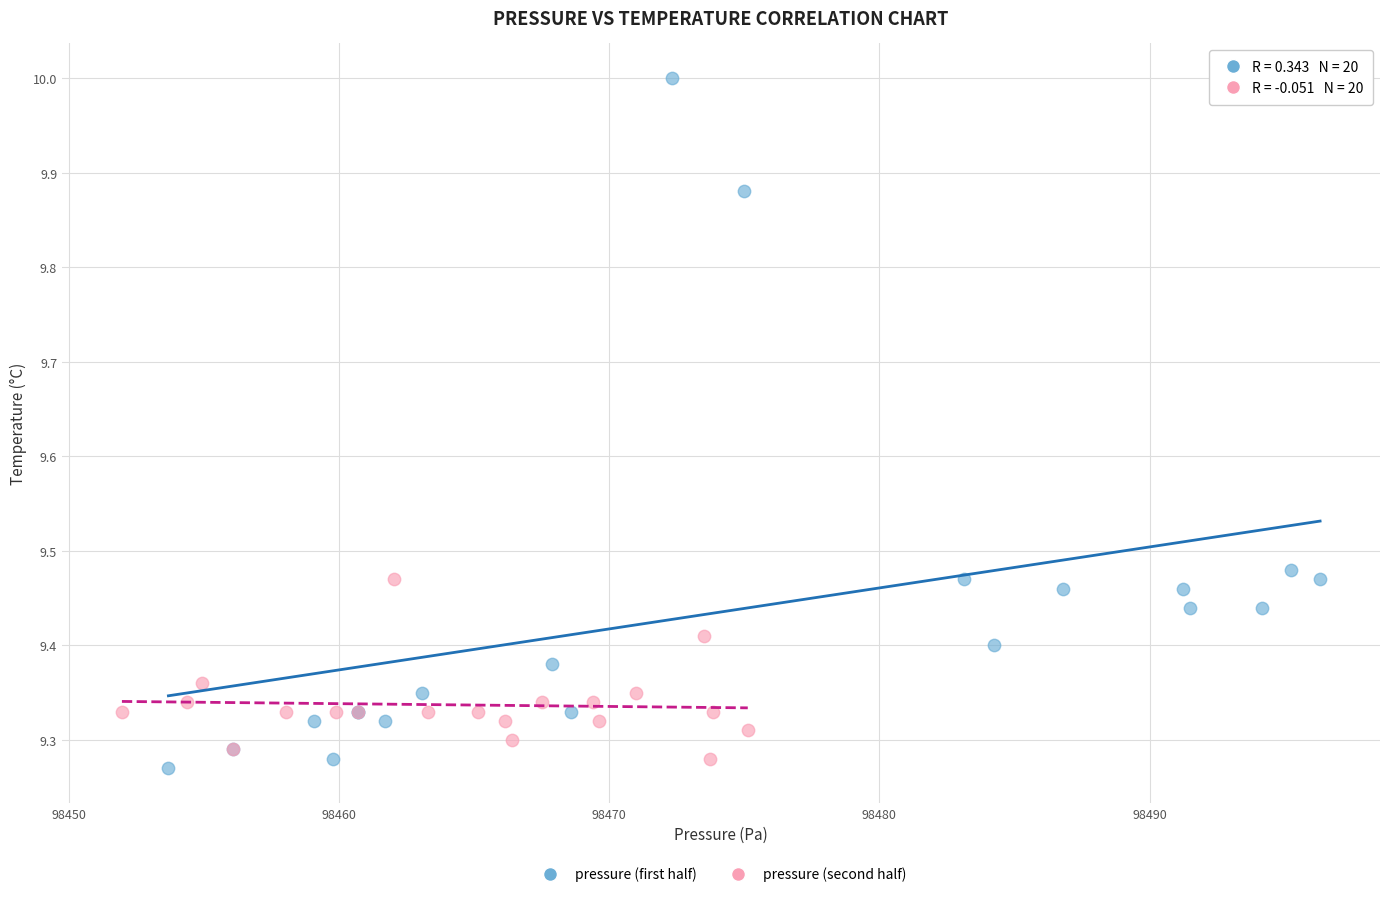

Which series contains the lowest Y value?

pressure (first half)